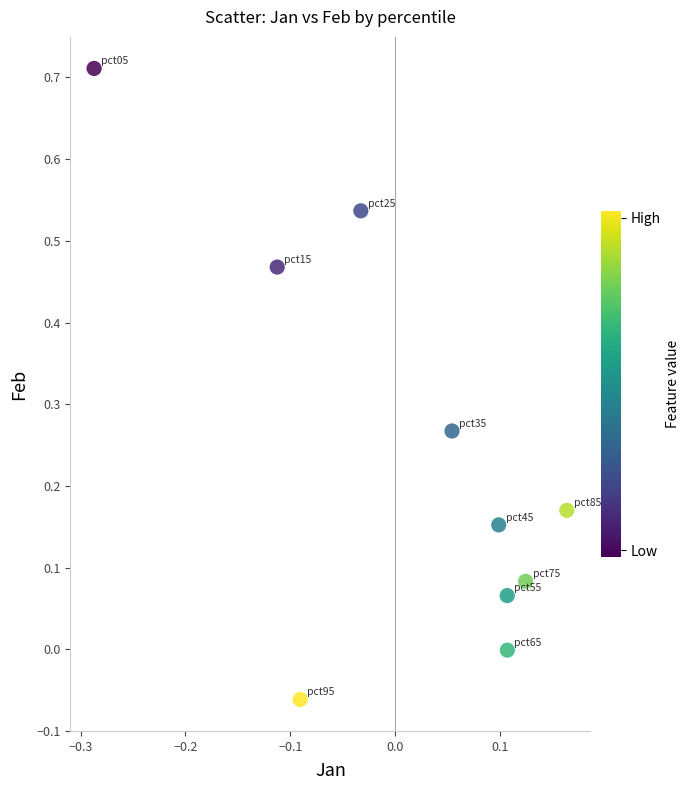

What is the range of Y values (max minus min)?

0.8